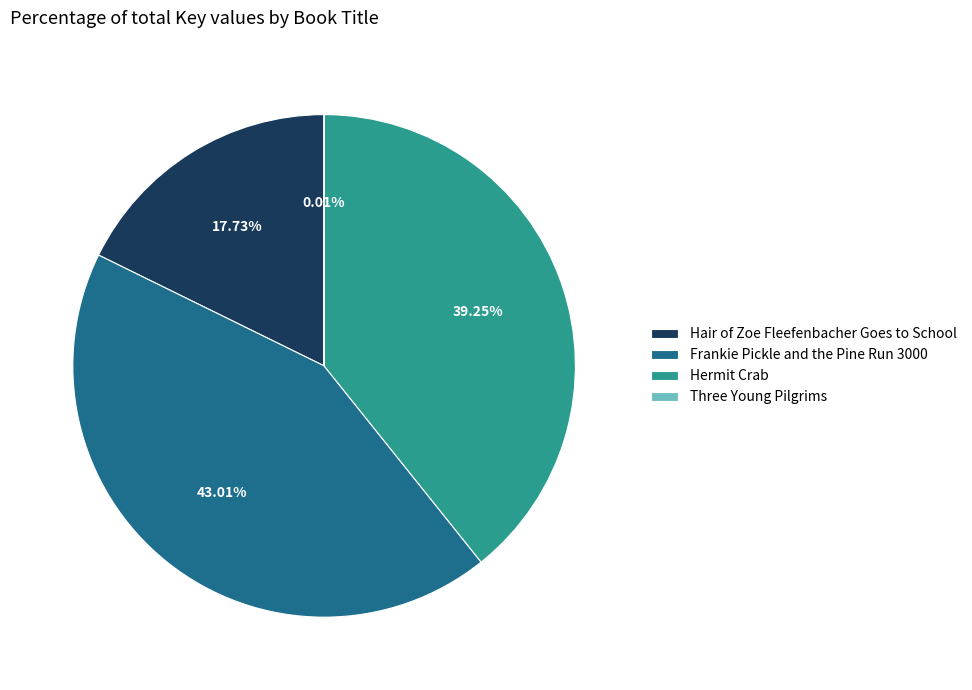

Is there a majority slice in this chart?

No